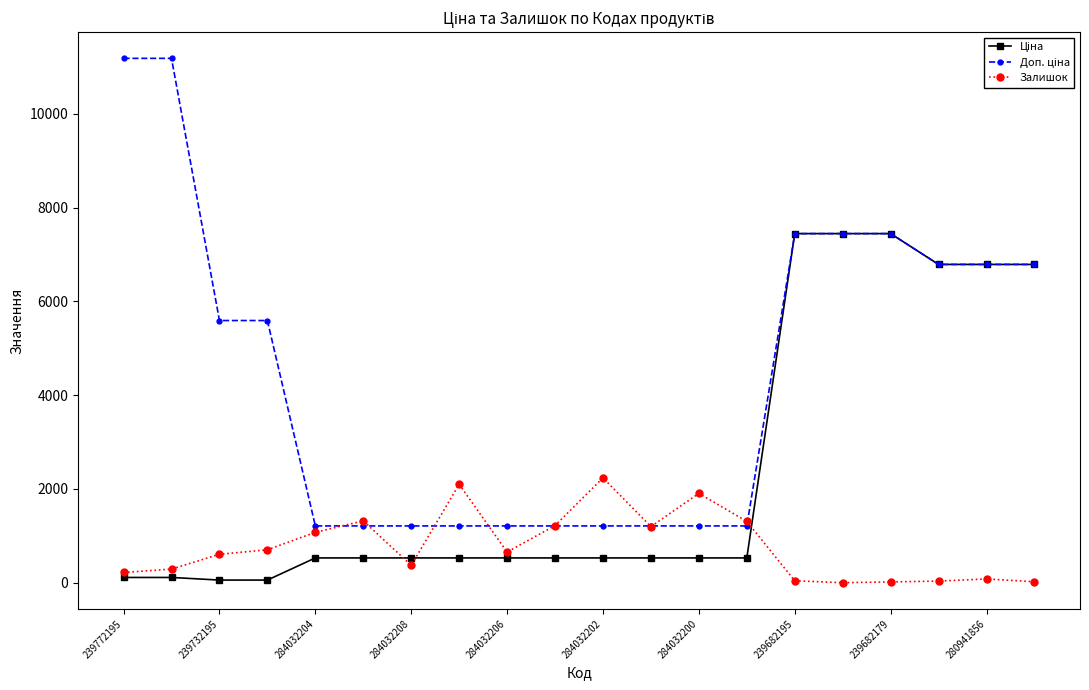

What is the maximum value shown in the chart?

11182.0